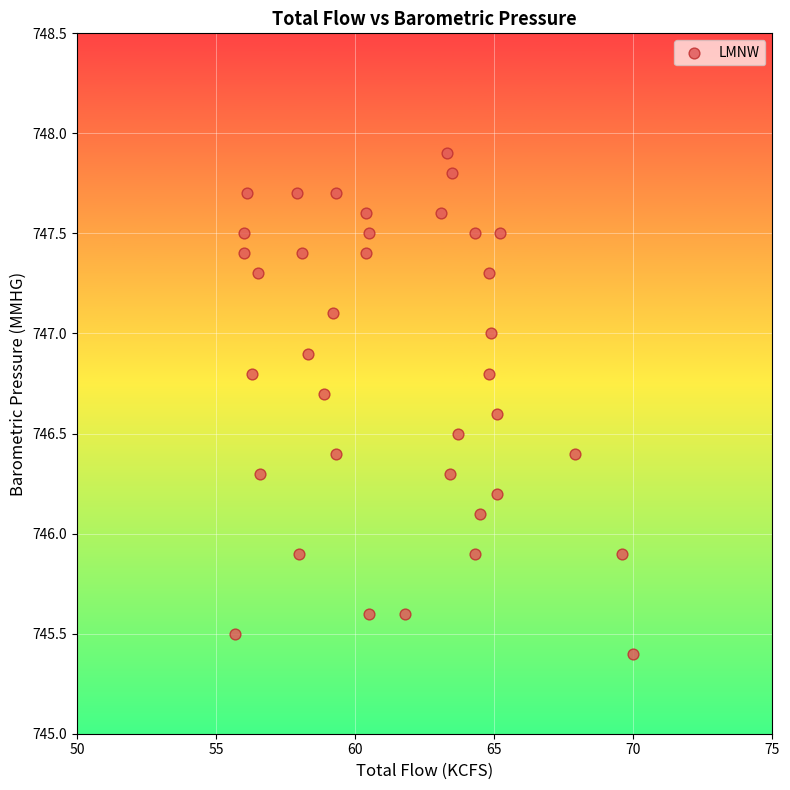

What is the range of X values (max minus min)?

14.3